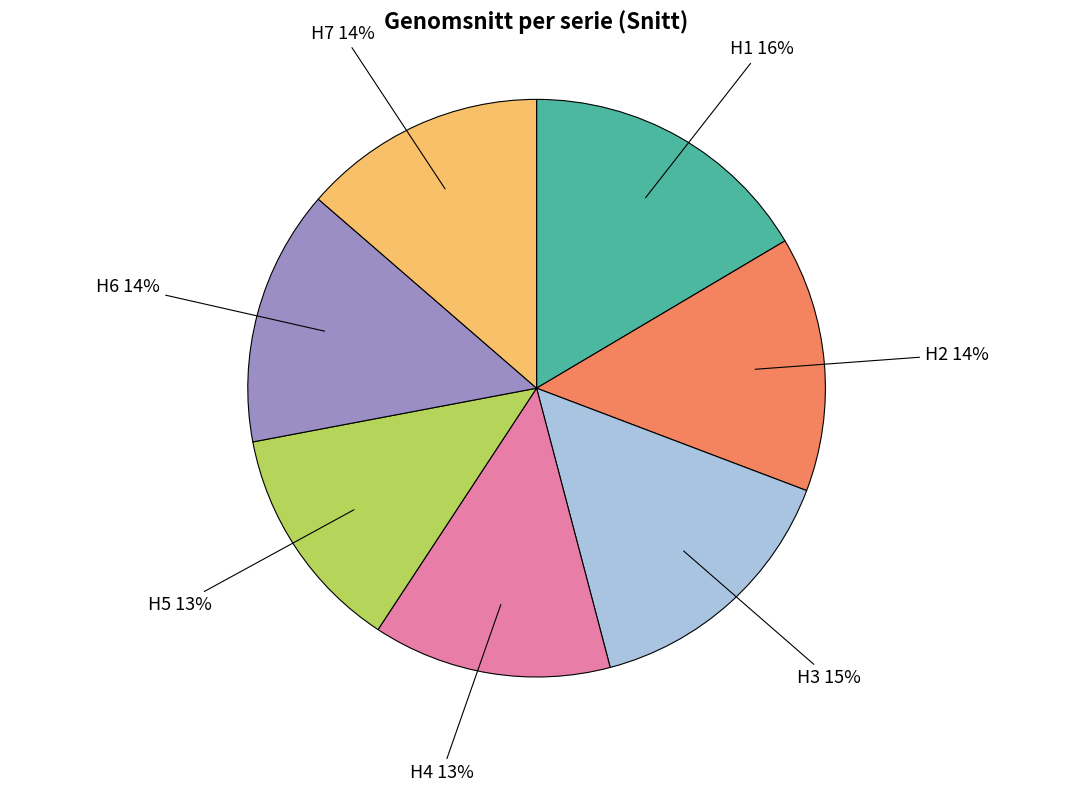

To the nearest percent, what is the combined percentage of H1 and H5?

29%